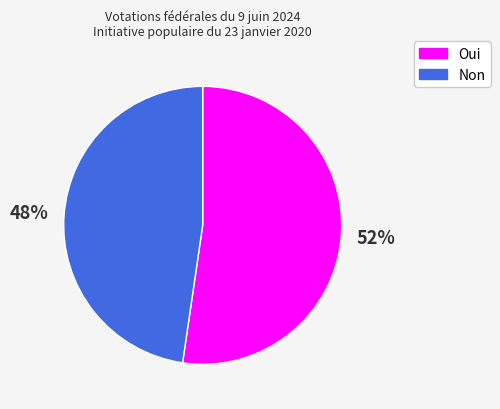

Which category has the smallest portion of the pie?

Non